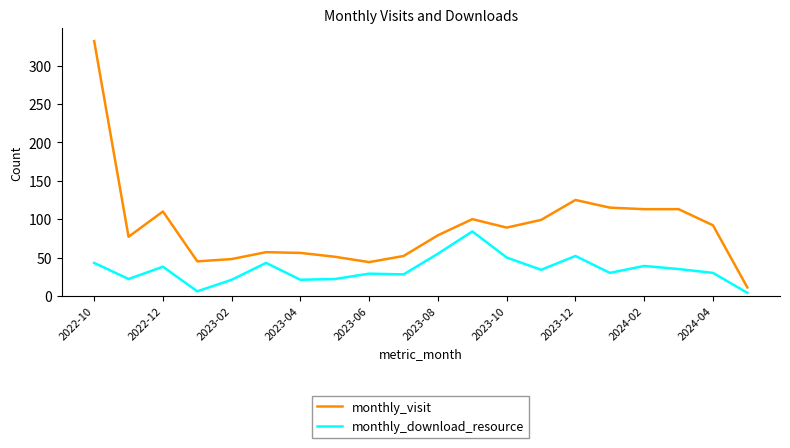

List the series in order of their peak value, lowest first.

monthly_download_resource, monthly_visit